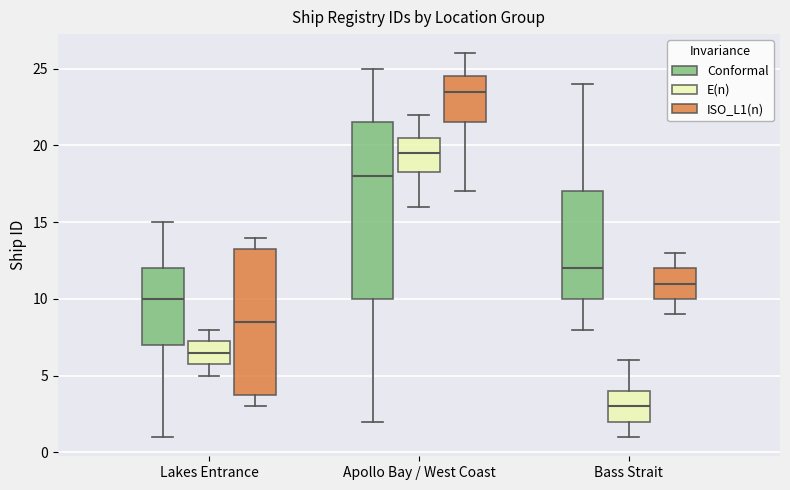

Reading left to right, read every box against the y-axis: the position of its median line, the range the box covers, and the ends of its whiskers. The values are not printed on the chart, so give them approximately, as read against the axis.

Lakes Entrance (Conformal): median 10.0, box 7.0 to 12.0, whiskers 1.0 to 15.0
Lakes Entrance (E(n)): median 6.5, box 6.0 to 7.5, whiskers 5.0 to 8.0
Lakes Entrance (ISO_L1(n)): median 8.5, box 4.0 to 13.5, whiskers 3.0 to 14.0
Apollo Bay / West Coast (Conformal): median 18.0, box 10.0 to 21.5, whiskers 2.0 to 25.0
Apollo Bay / West Coast (E(n)): median 19.5, box 18.5 to 20.5, whiskers 16.0 to 22.0
Apollo Bay / West Coast (ISO_L1(n)): median 23.5, box 21.5 to 24.5, whiskers 17.0 to 26.0
Bass Strait (Conformal): median 12.0, box 10.0 to 17.0, whiskers 8.0 to 24.0
Bass Strait (E(n)): median 3.0, box 2.0 to 4.0, whiskers 1.0 to 6.0
Bass Strait (ISO_L1(n)): median 11.0, box 10.0 to 12.0, whiskers 9.0 to 13.0